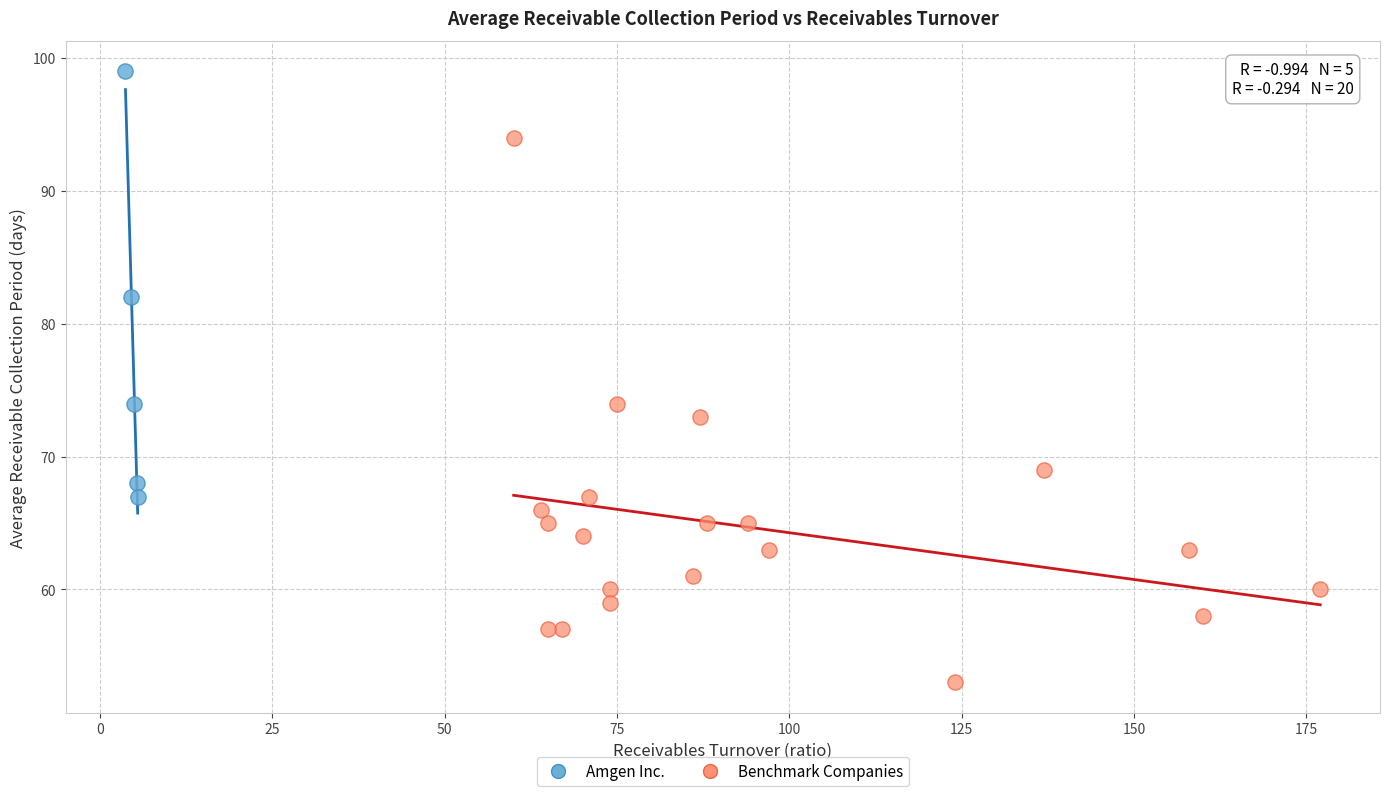

Which series reaches the minimum Y coordinate?

Benchmark Companies